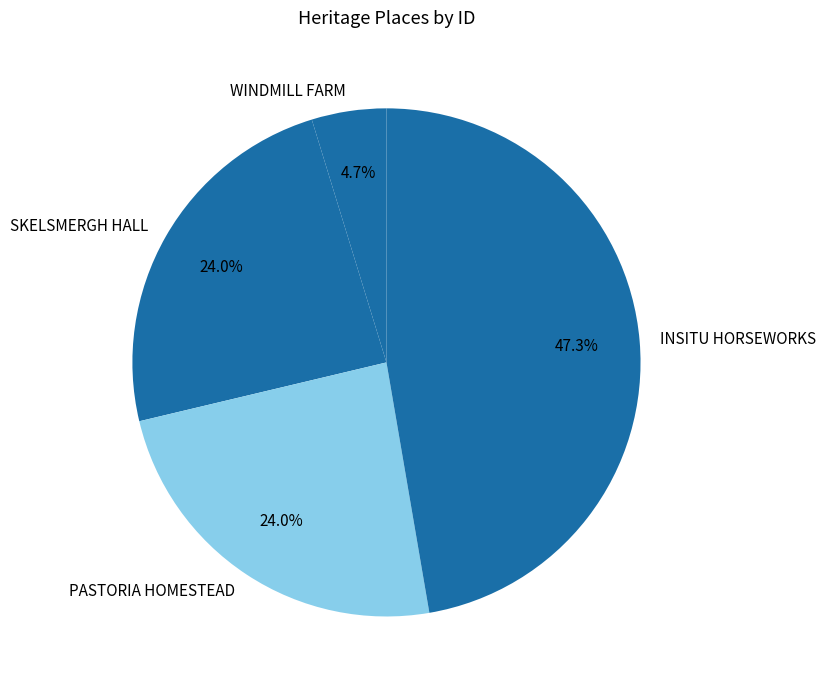

How much of the chart is everything except SKELSMERGH HALL?

76.0%